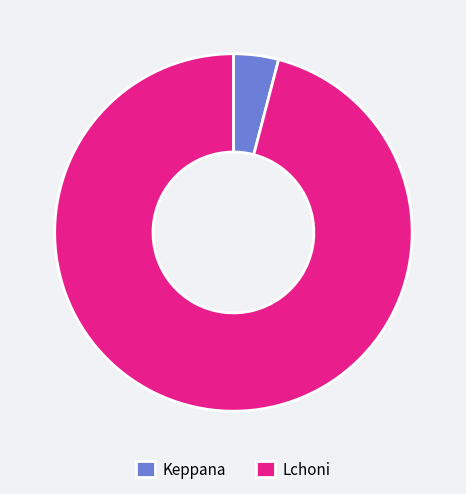

Rank the categories by value from lowest to highest.

Keppana, Lchoni